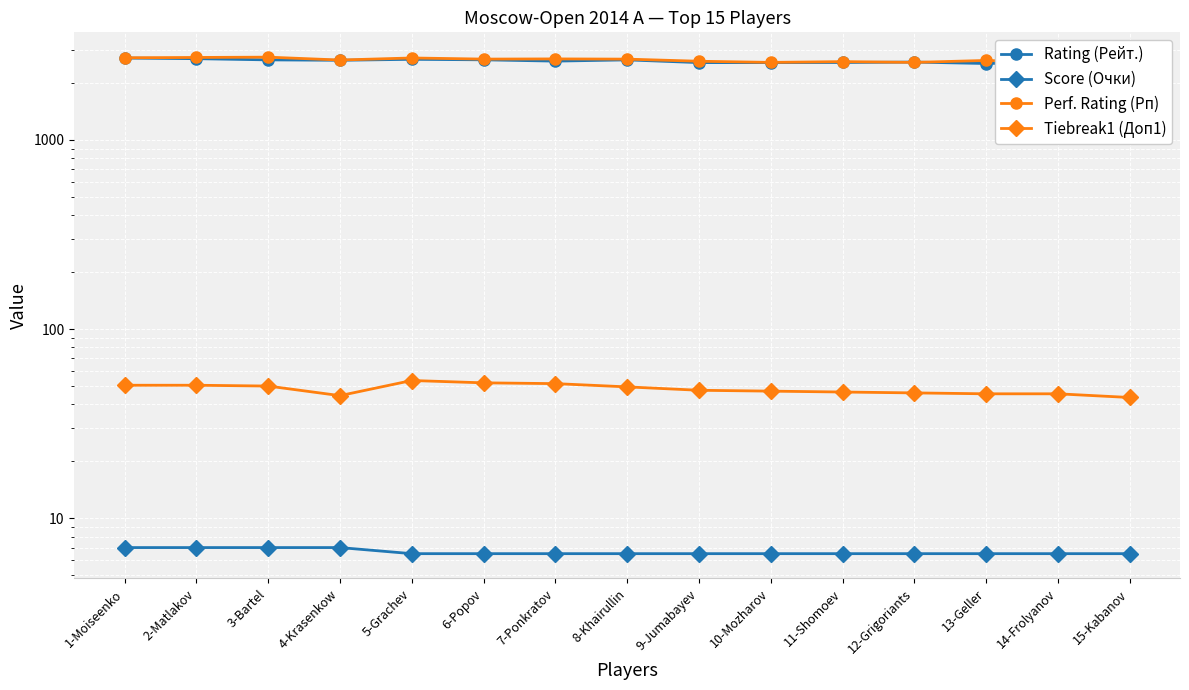

The Tiebreak1 (Доп1) series shows 83.3 at 3-Bartel. True or false?

False